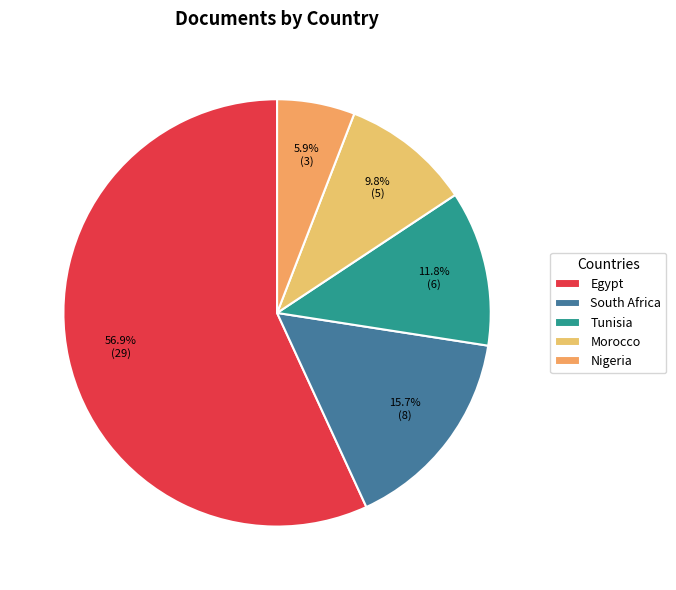

To the nearest percent, what is the combined percentage of Egypt and Tunisia?

69%